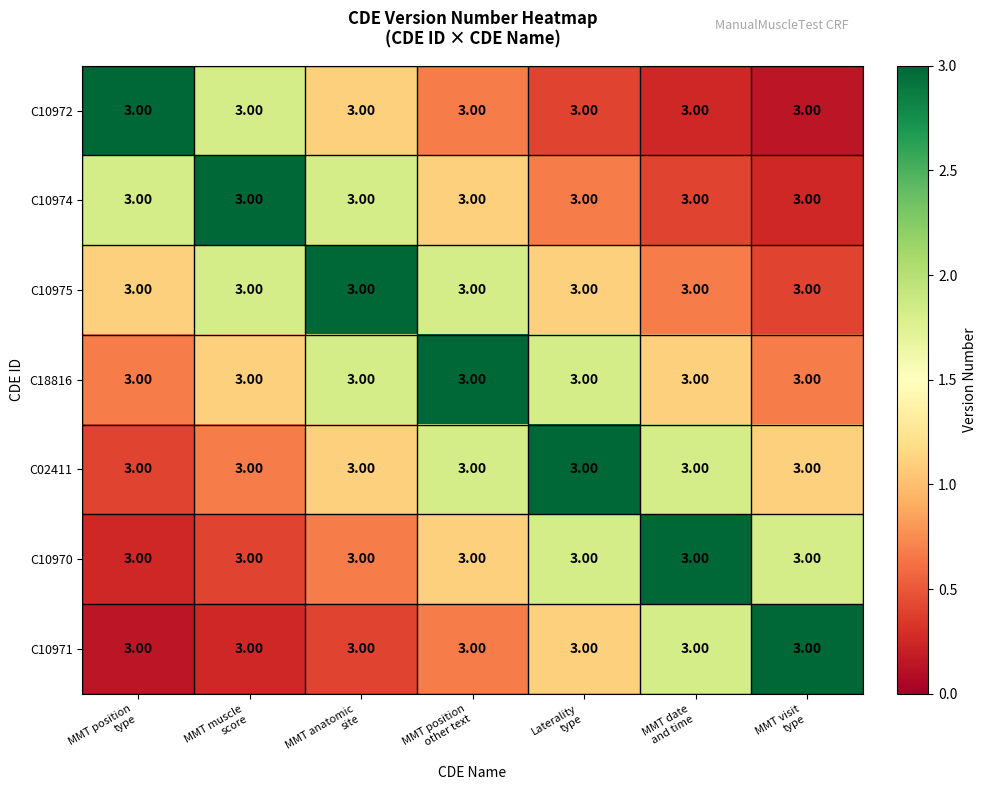

What is the maximum value for C02411?

3.0